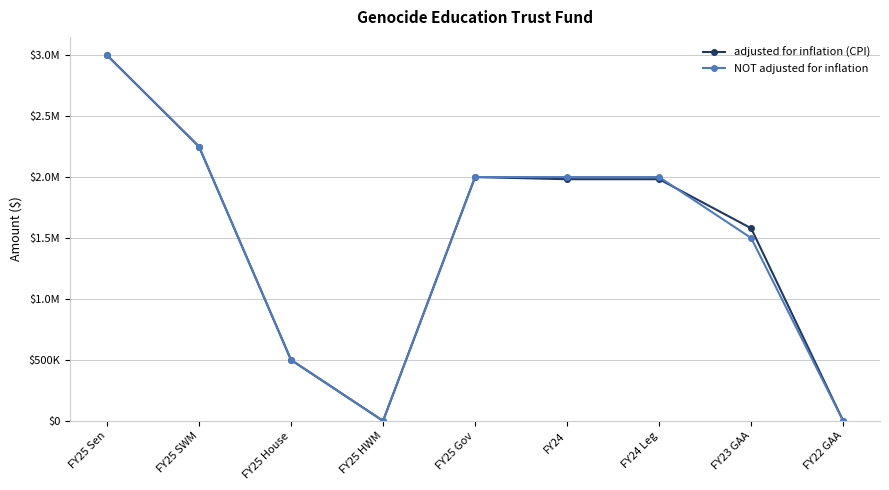

Between which two adjacent categories do NOT adjusted for inflation and adjusted for inflation (CPI) first intersect?

FY24 Leg and FY23 GAA